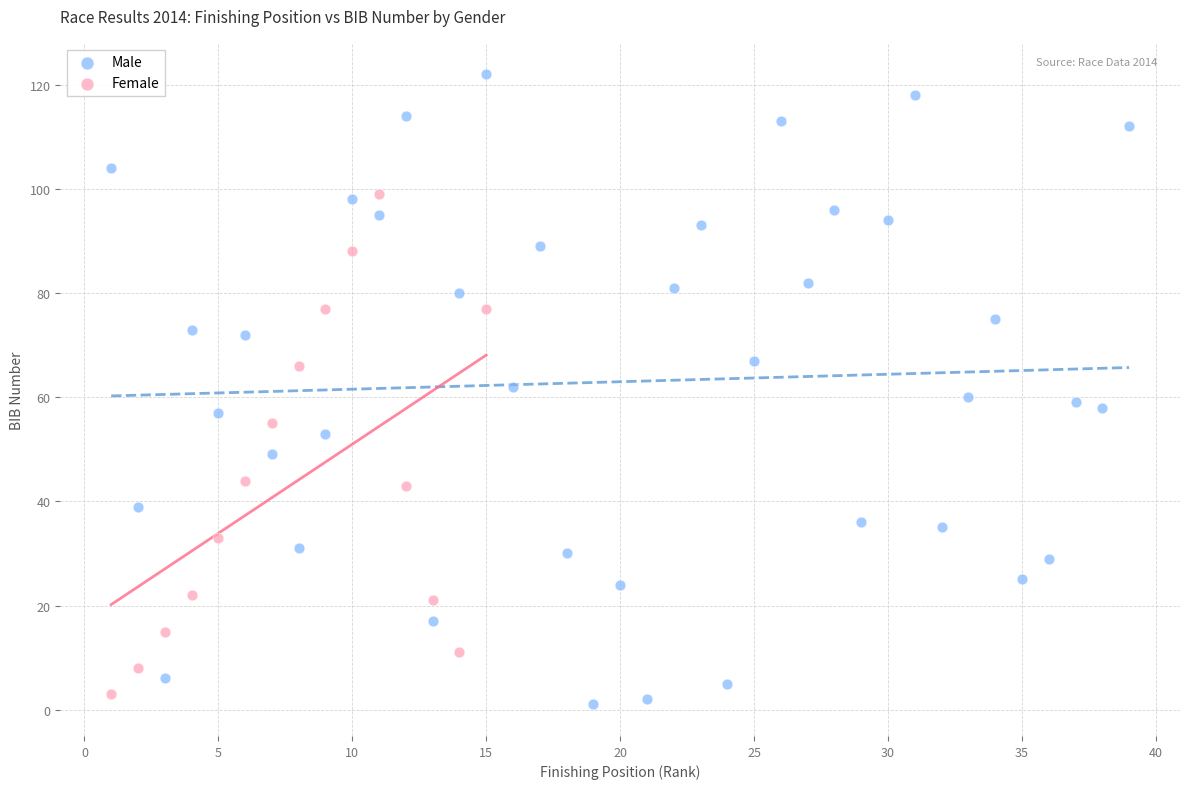

Which series contains the highest Y value?

Male